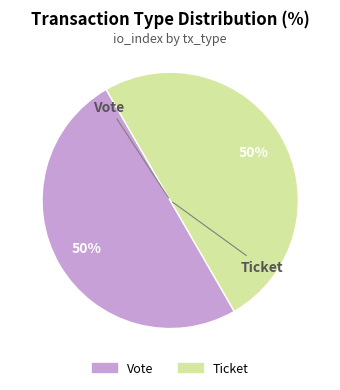

To the nearest percent, what is the difference between the largest and smallest slice percentages?

0%